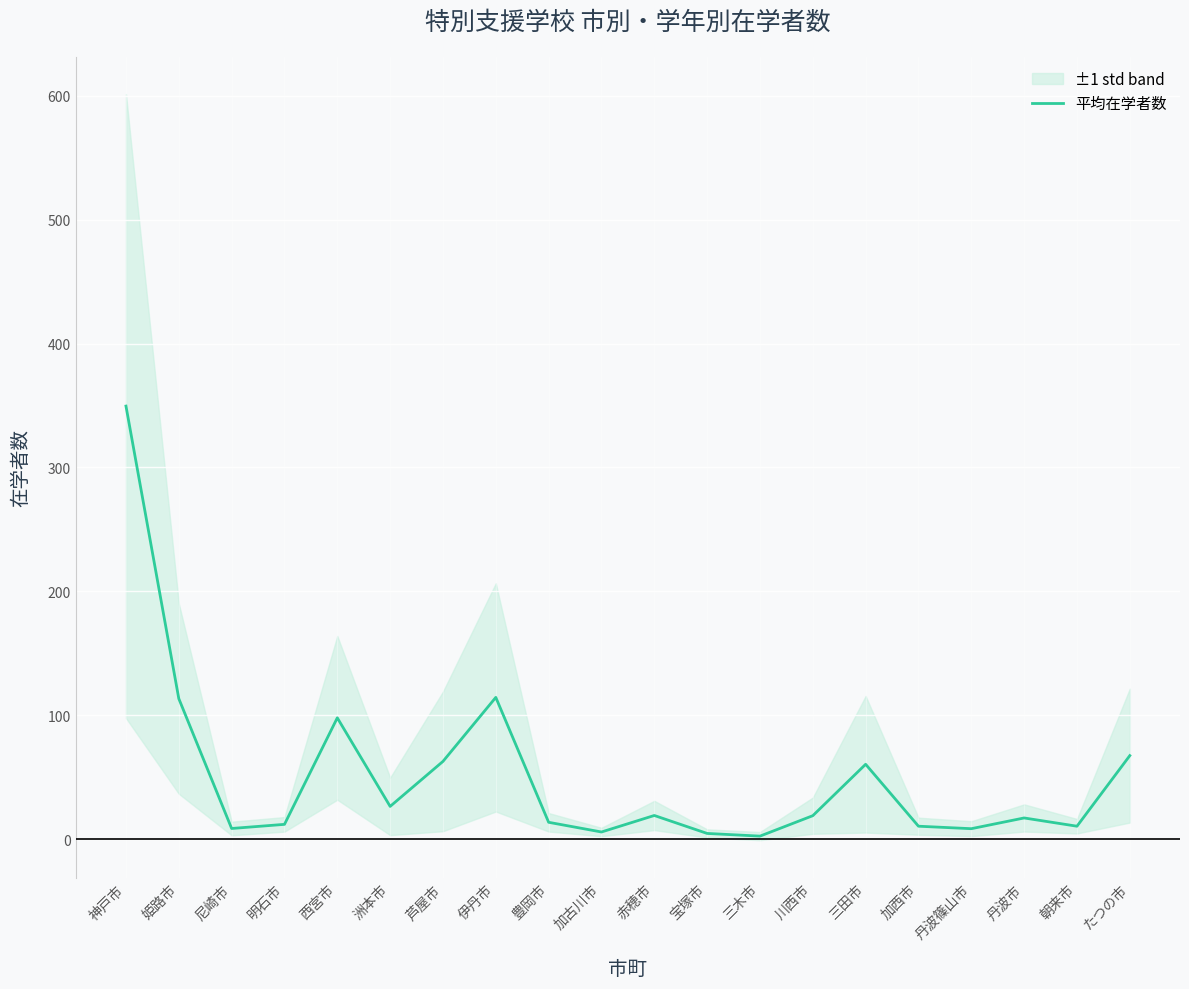

How many data points are less than 18?

10